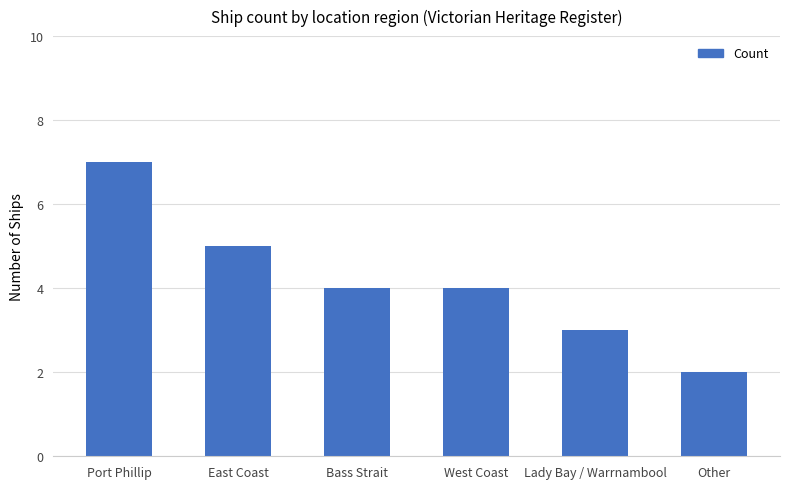

What is the average value?

4